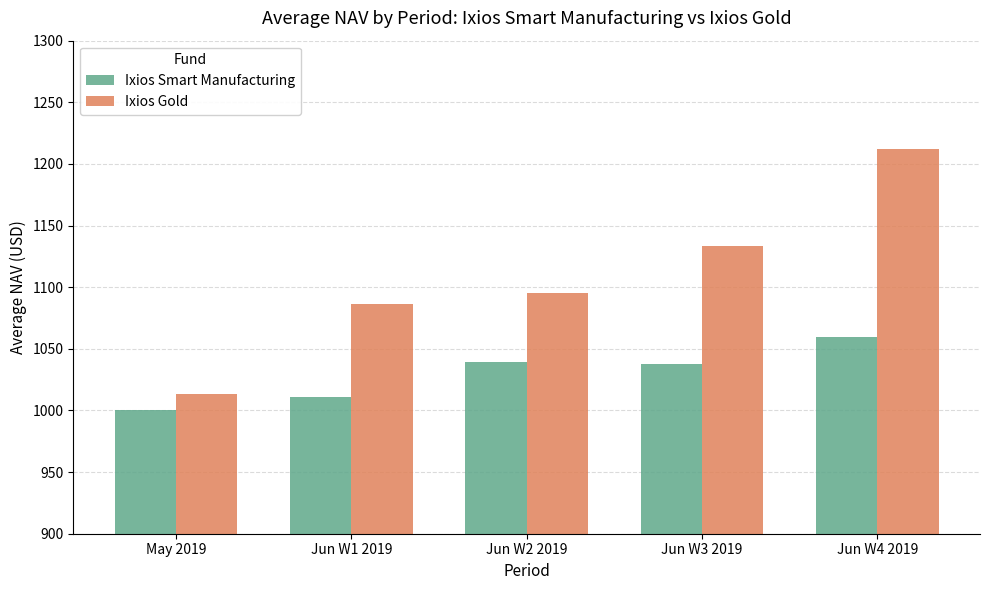

What is the total value across all series at Jun W2 2019?

2135.1